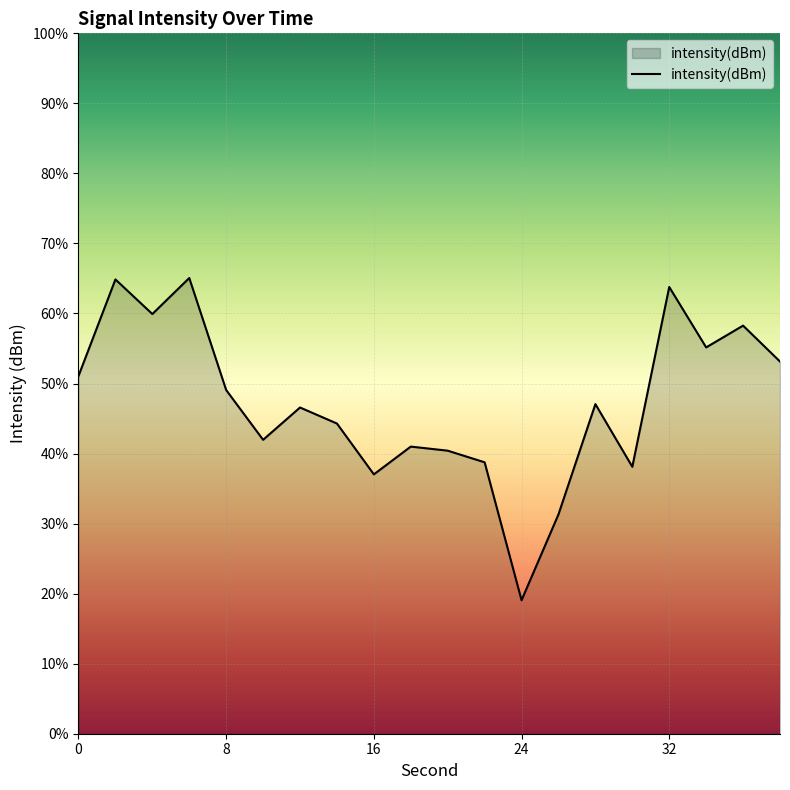

Where is the first local minimum?

4